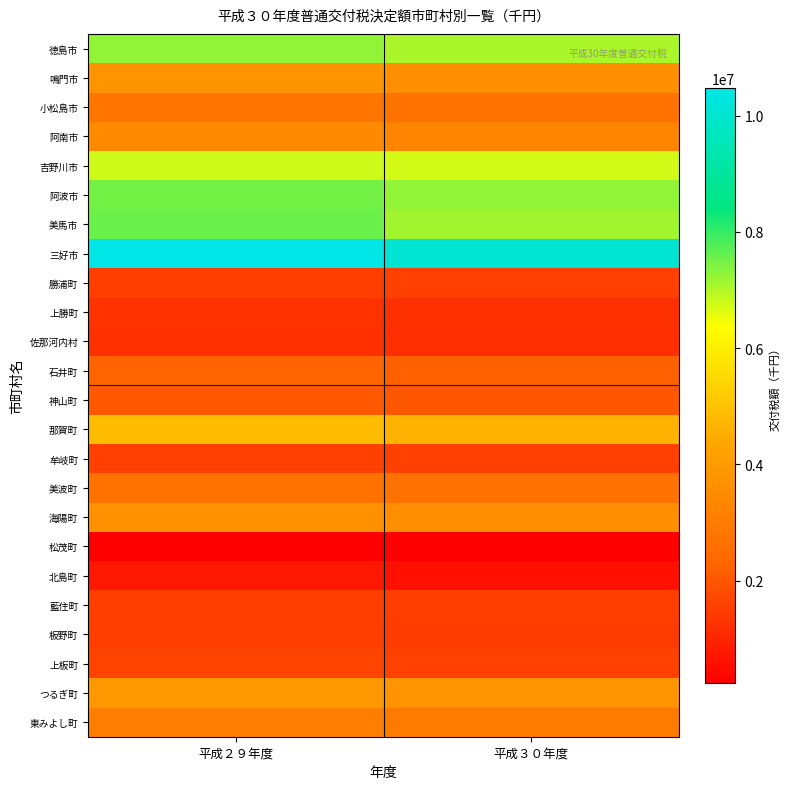

At which category is the sum across all series the highest?

平成２９年度